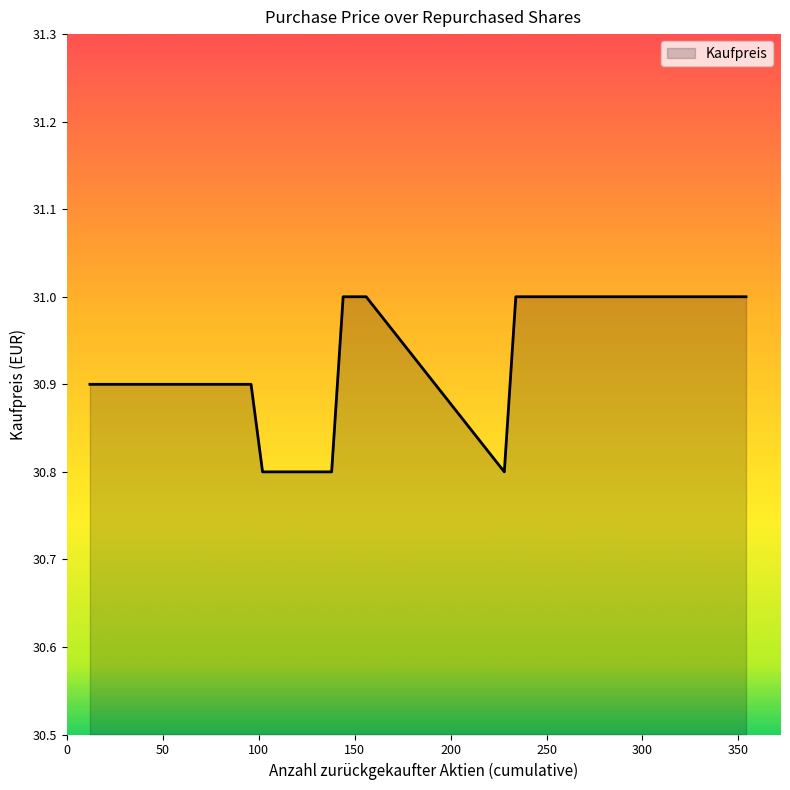

What is the smallest value displayed?

30.8